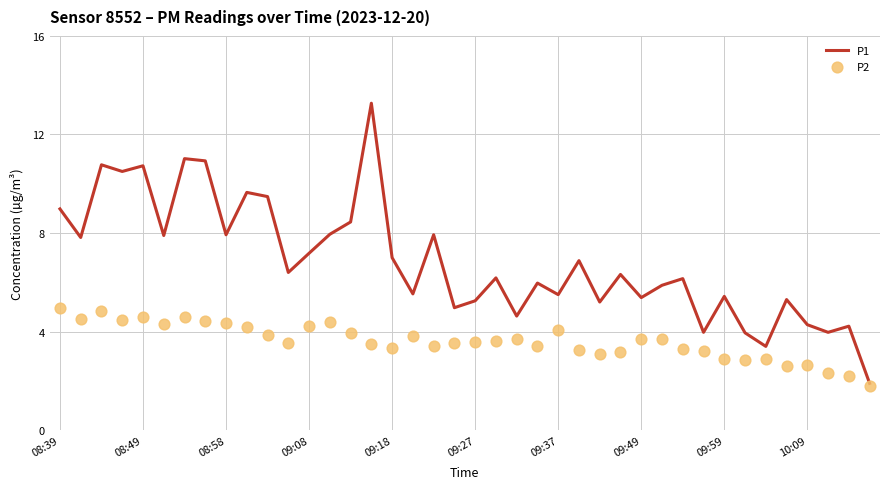

At how many categories does at least one series exceed 10?

6